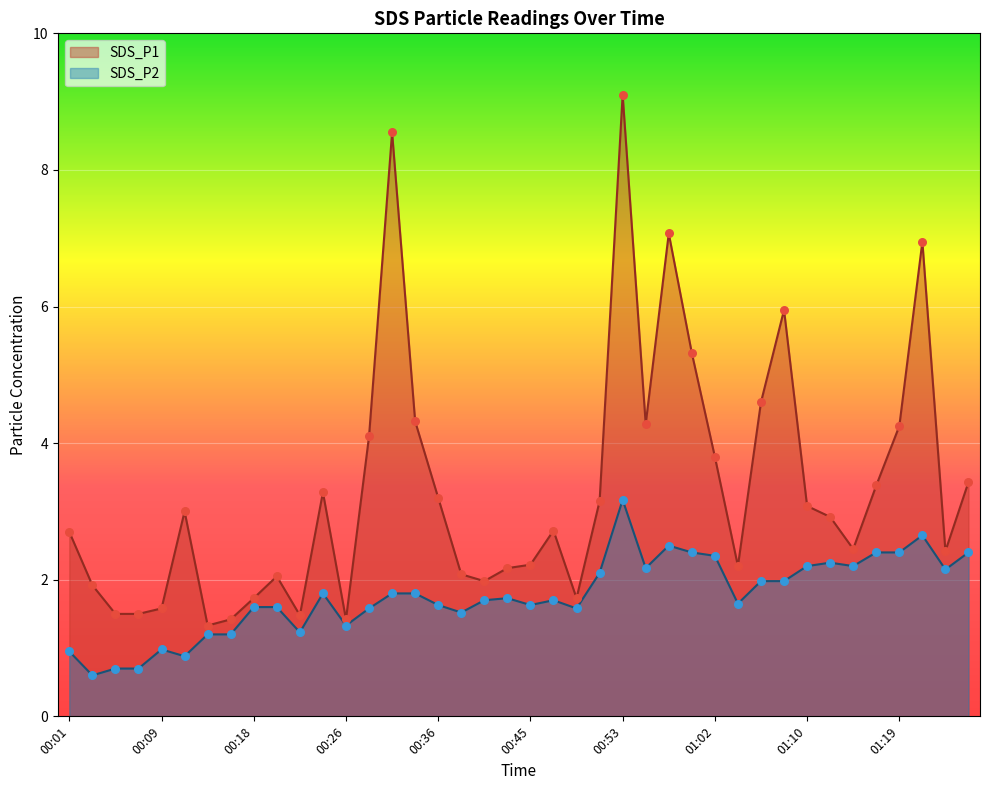

What is the total value across all series at 00:16?

2.6